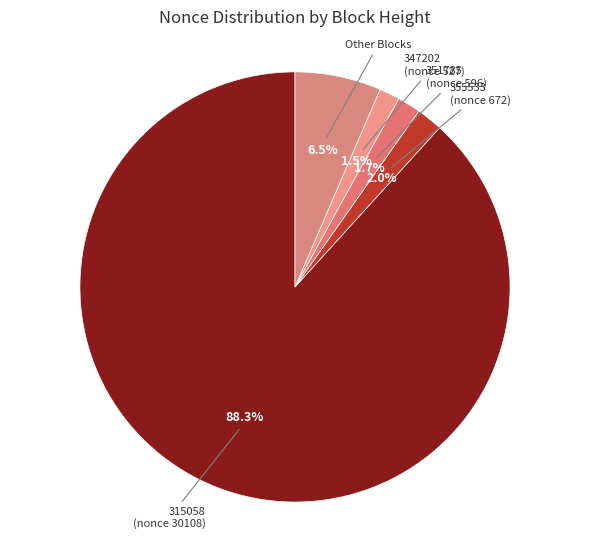

Is 347202 (nonce 527) the majority of the pie?

No